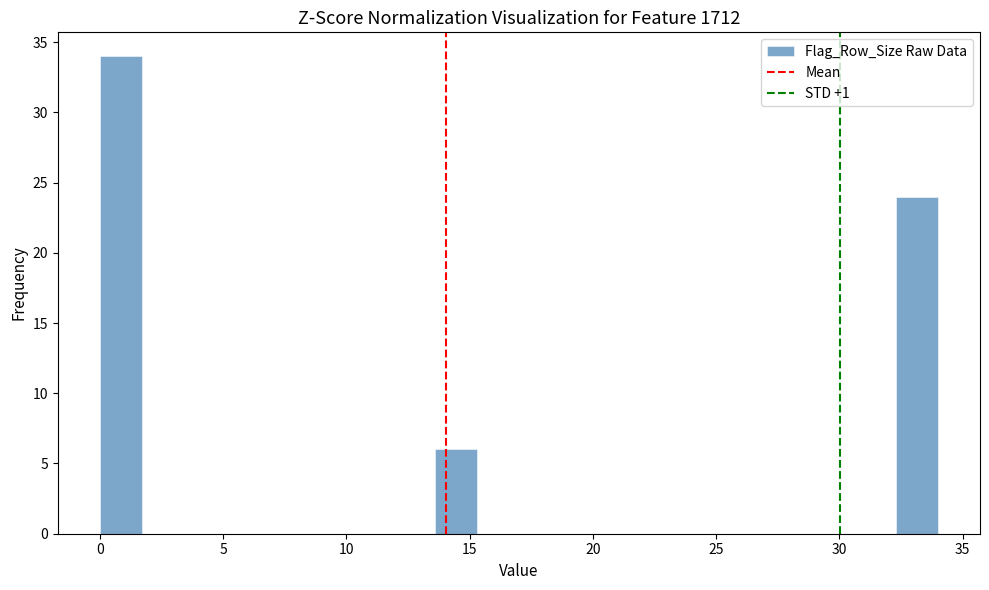

Around what value on the x-axis is the tallest bar? Give the approximate position of its centre, as read against the axis.

1.0